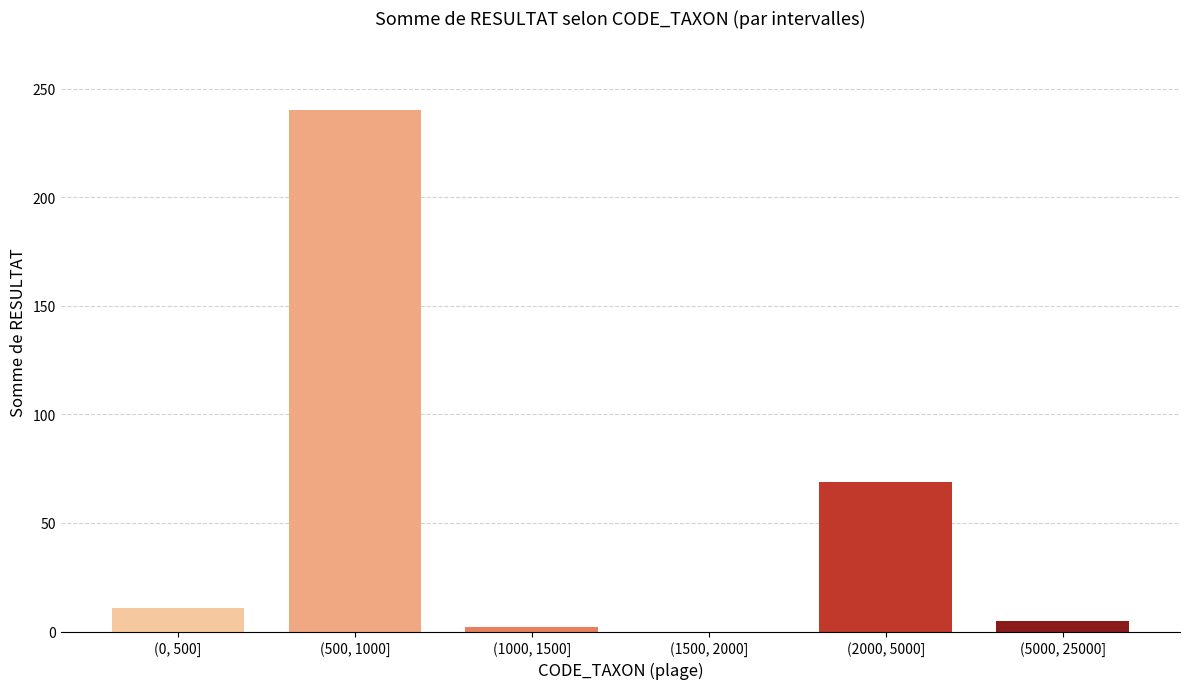

Reading left to right, what are all the values shown in this chart?

(0, 500]=11	(500, 1000]=240	(1000, 1500]=2	(1500, 2000]=0	(2000, 5000]=69	(5000, 25000]=5